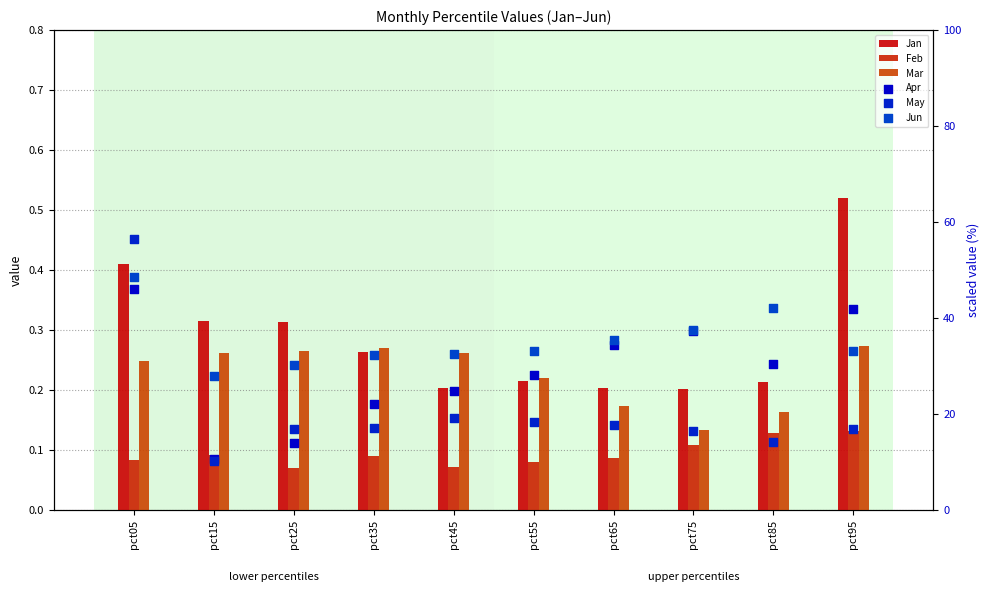

Is the value of Apr at pct25 greater than the value of May at pct05?

No